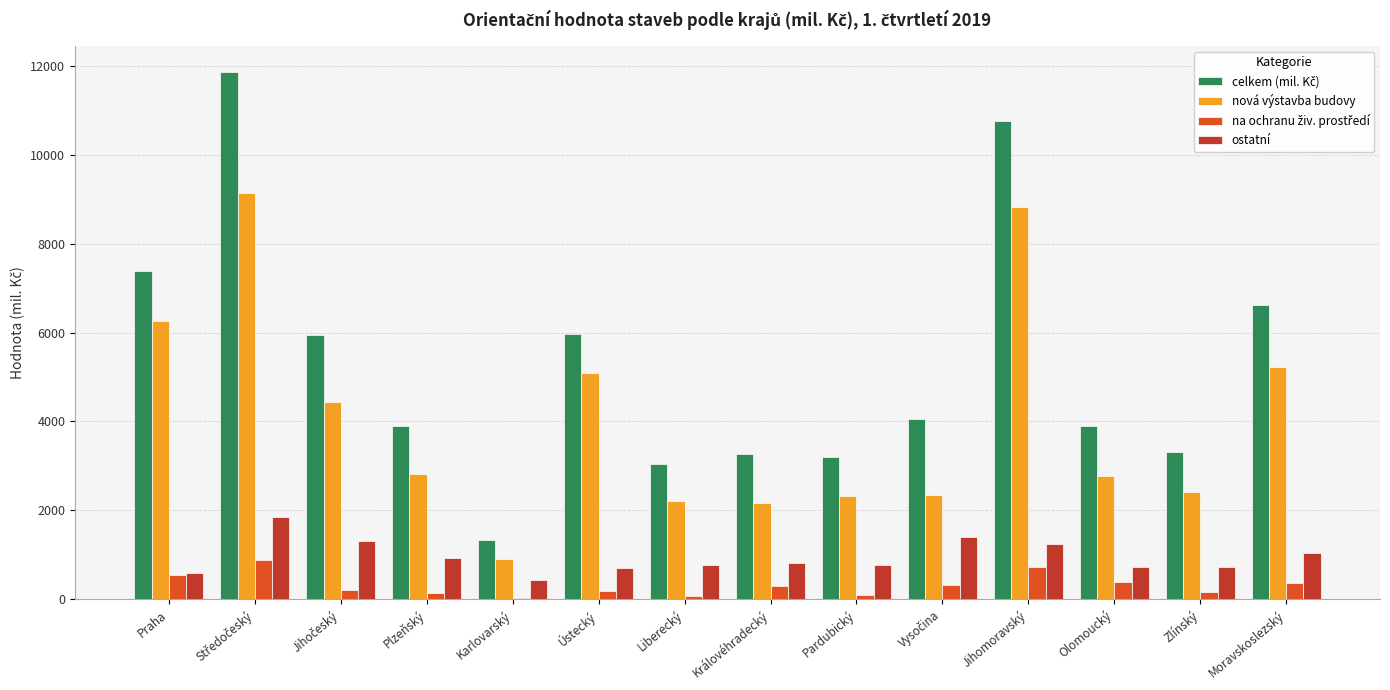

The value of nová výstavba budovy at Plzeňský is 1391. True or false?

False